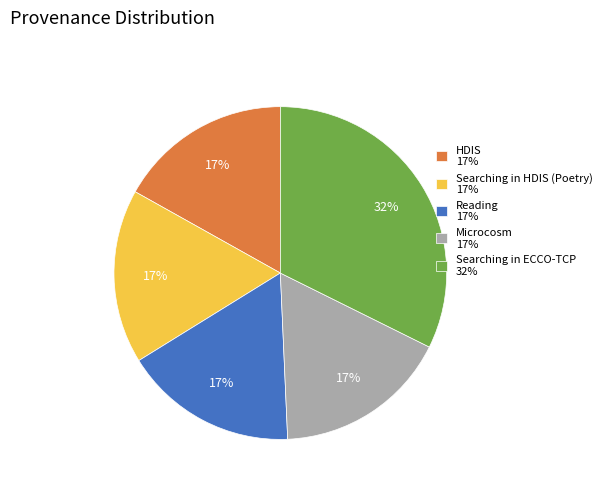

Is the sum of Searching in ECCO-TCP 32% and Microcosm 17% greater than half?

No